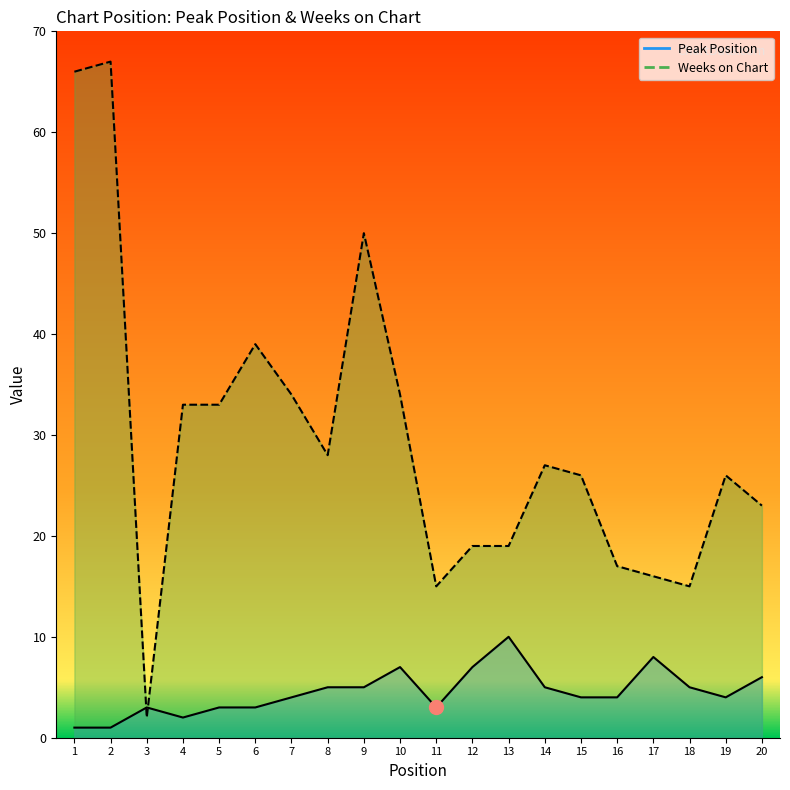

Between 6 and 19, which is larger?

19